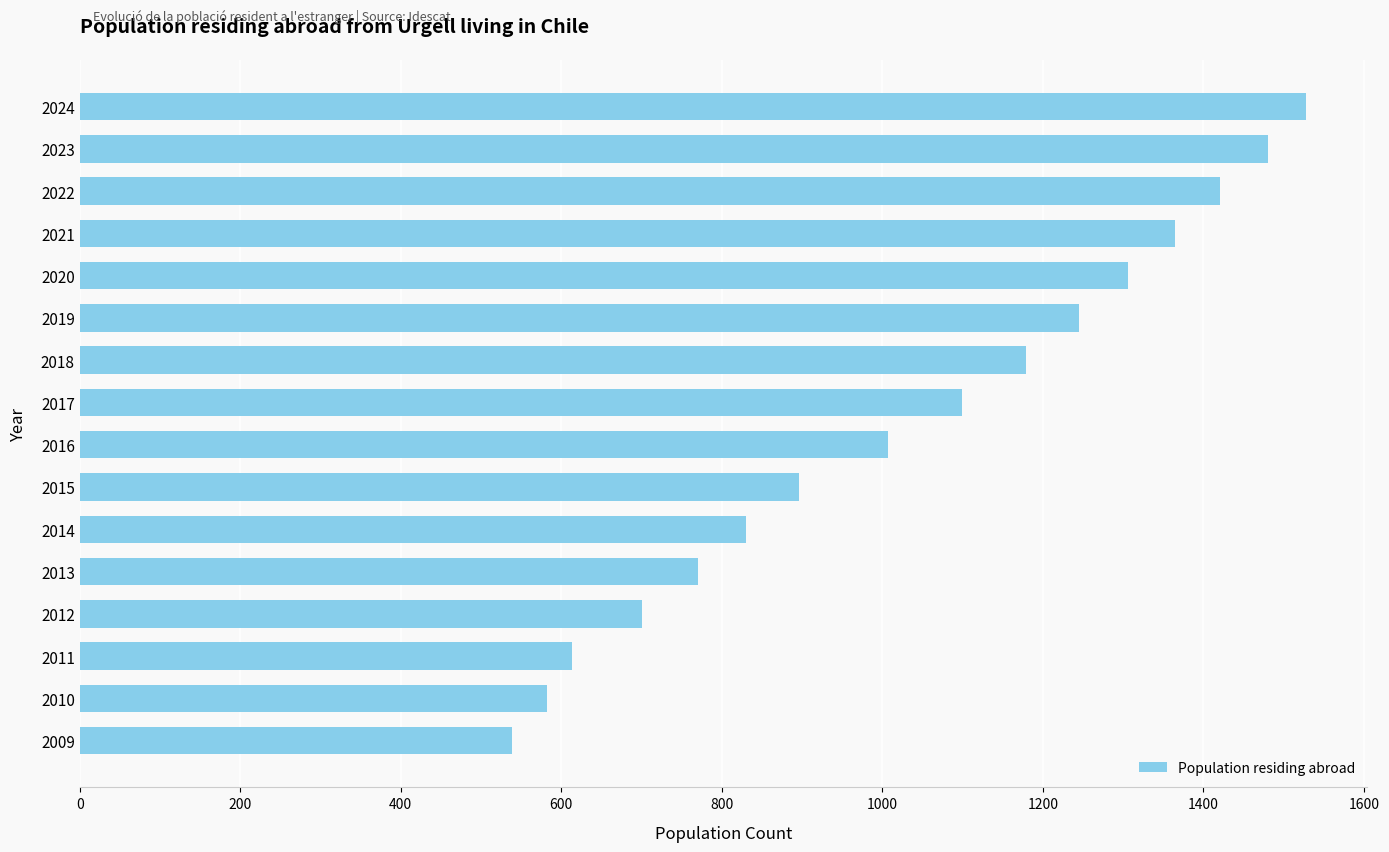

At which label is the value closest to 1033?

2016